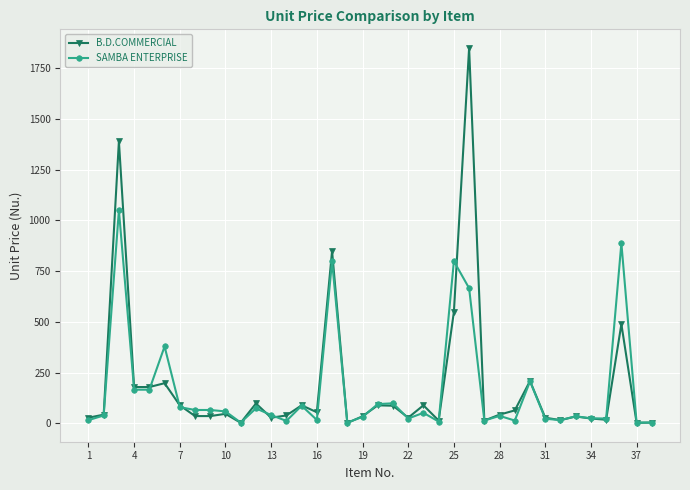

What is the value of the SAMBA ENTERPRISE point at the 36th from the left?

888.0